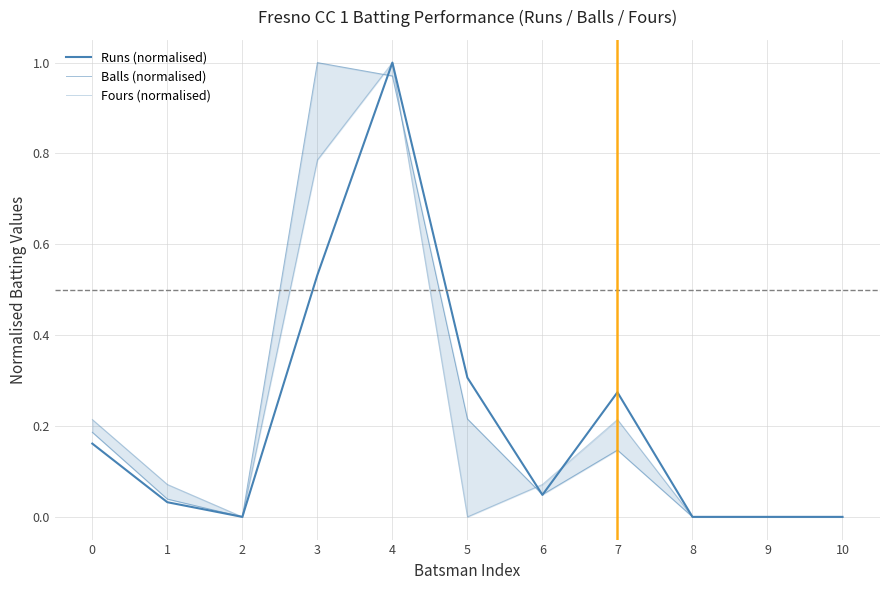

Rank the series by their maximum value, from highest to lowest.

Runs (normalised), Balls (normalised), Fours (normalised)